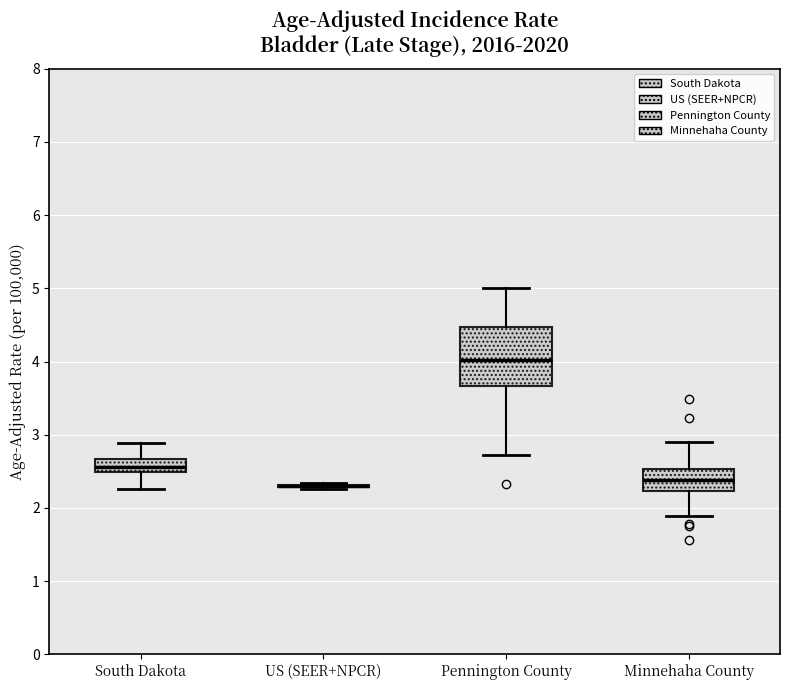

Reading left to right, transcribe this box plot: for each box, give where its median line is, the range the box spans, and where its two whiskers end, as read against the y-axis. The values are not printed on the chart, so give them approximately, as read against the axis.

South Dakota: median 2.6, box 2.5 to 2.7, whiskers 2.3 to 2.9
US (SEER+NPCR): box collapsed to a line at 2.3, whiskers 2.3 to 2.3
Pennington County: median 4.0, box 3.7 to 4.5, whiskers 2.7 to 5.0
Minnehaha County: median 2.4, box 2.2 to 2.5, whiskers 1.9 to 2.9